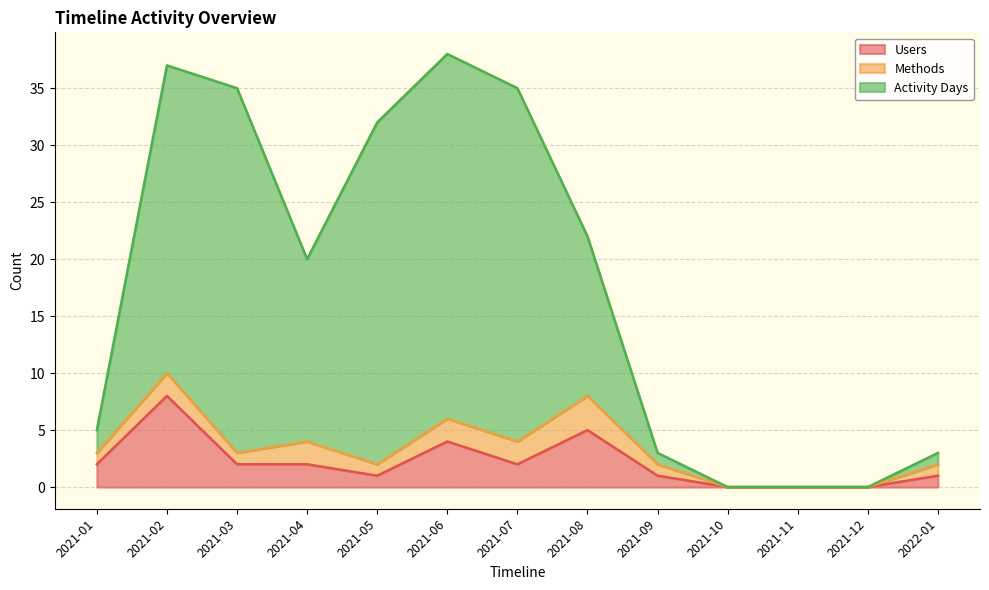

How many interior local peaks does the Users series have?

3